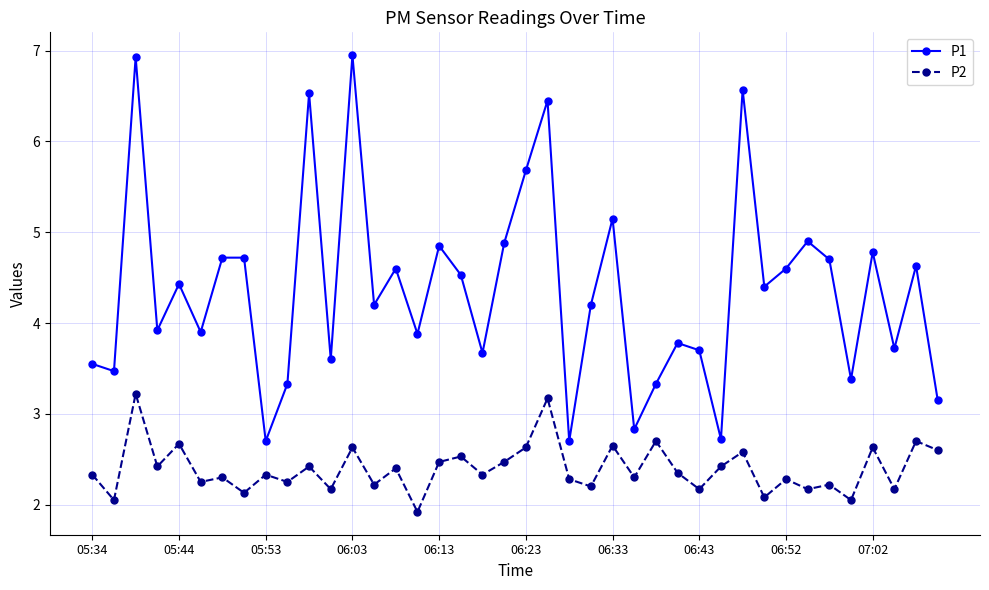

How many lines are shown in the chart?

2